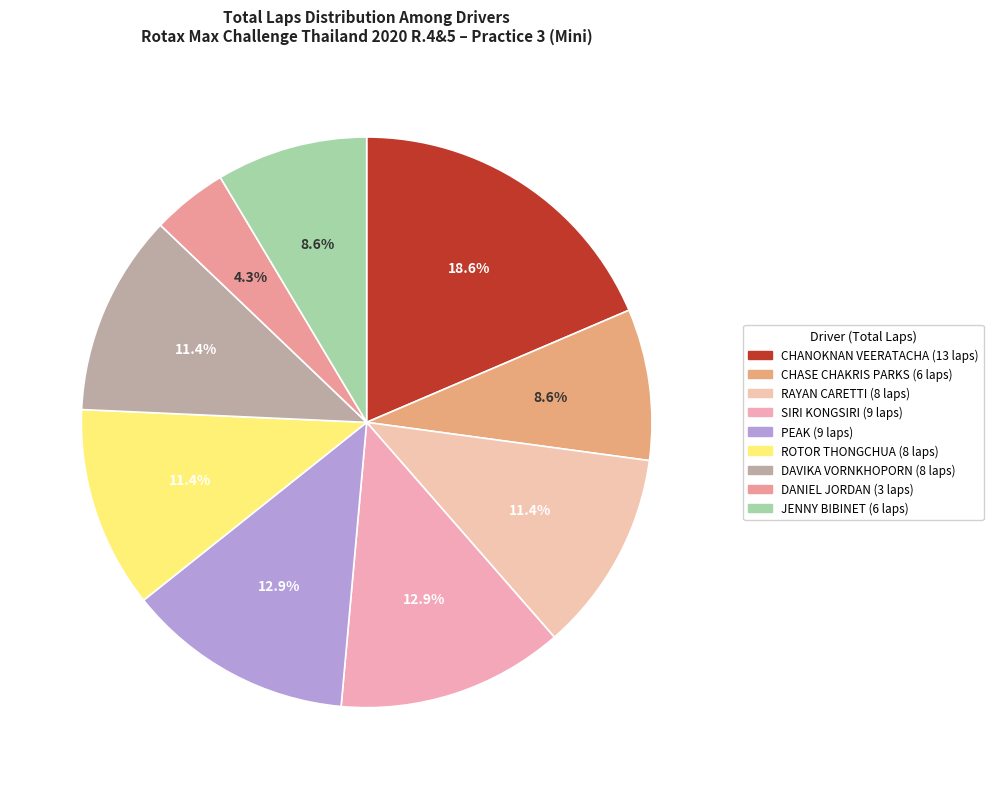

How many segments does this pie chart have?

9